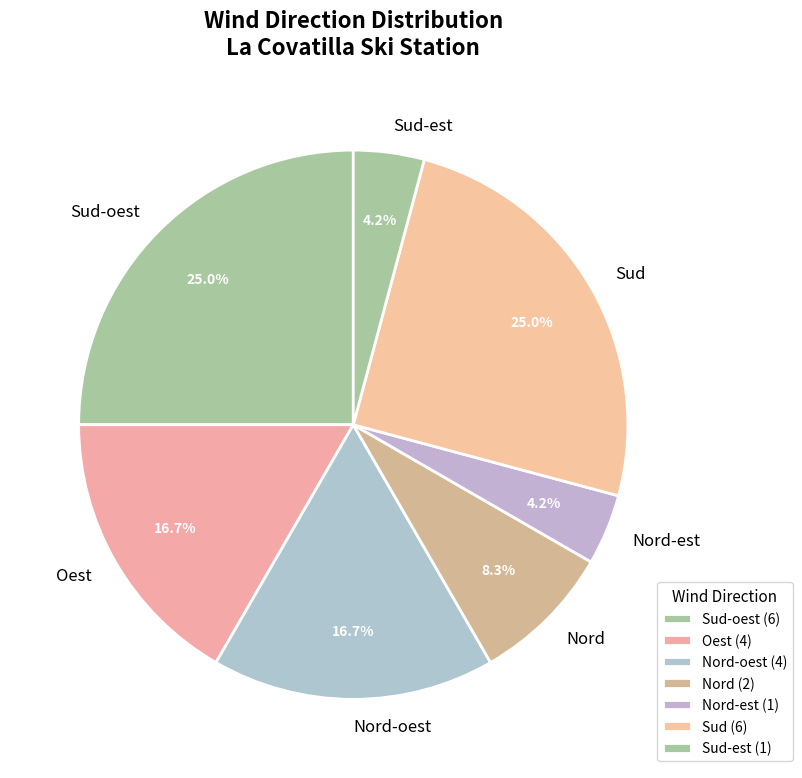

To the nearest percent, what percentage of the pie is Oest?

17%